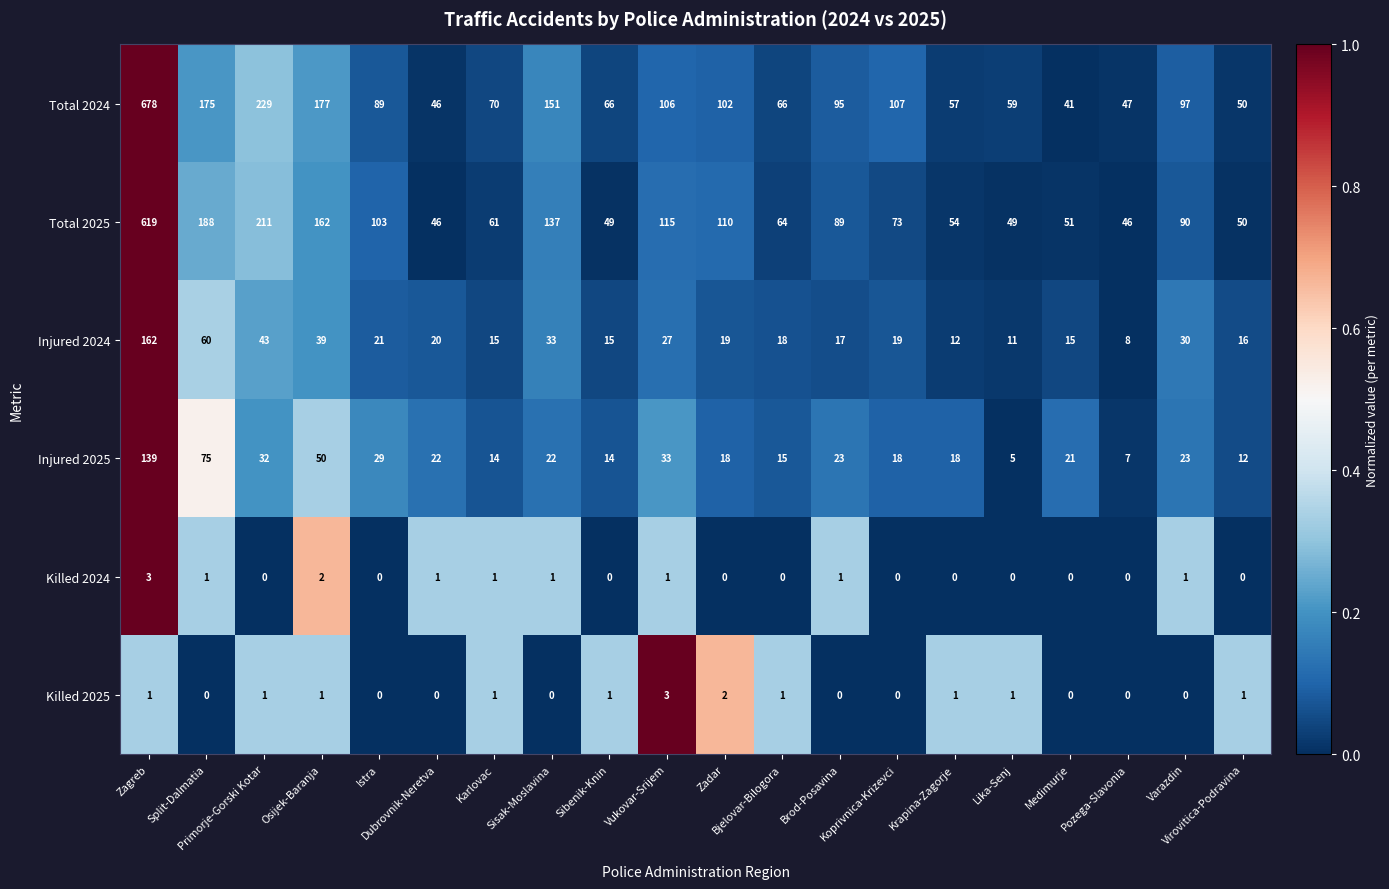

What is the difference between the maximum and minimum values in the Injured 2024 series?

154